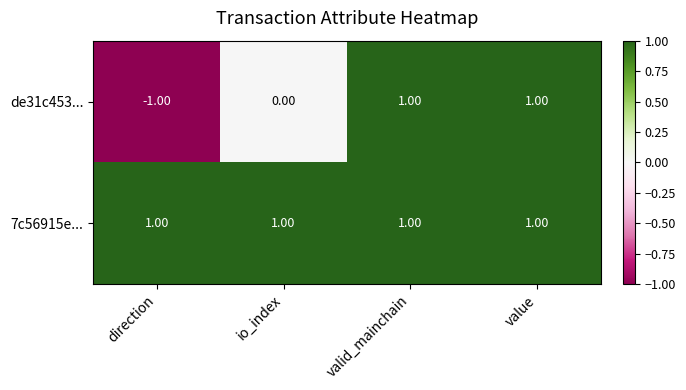

Where is de31c453... nearest to the value 0?

io_index